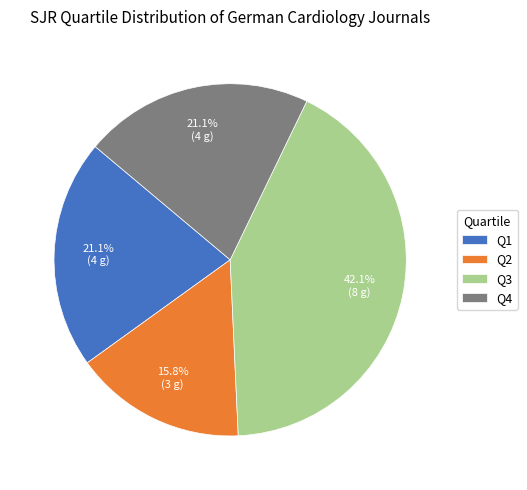

To the nearest percent, what is the combined percentage of Q3 and Q4?

63%